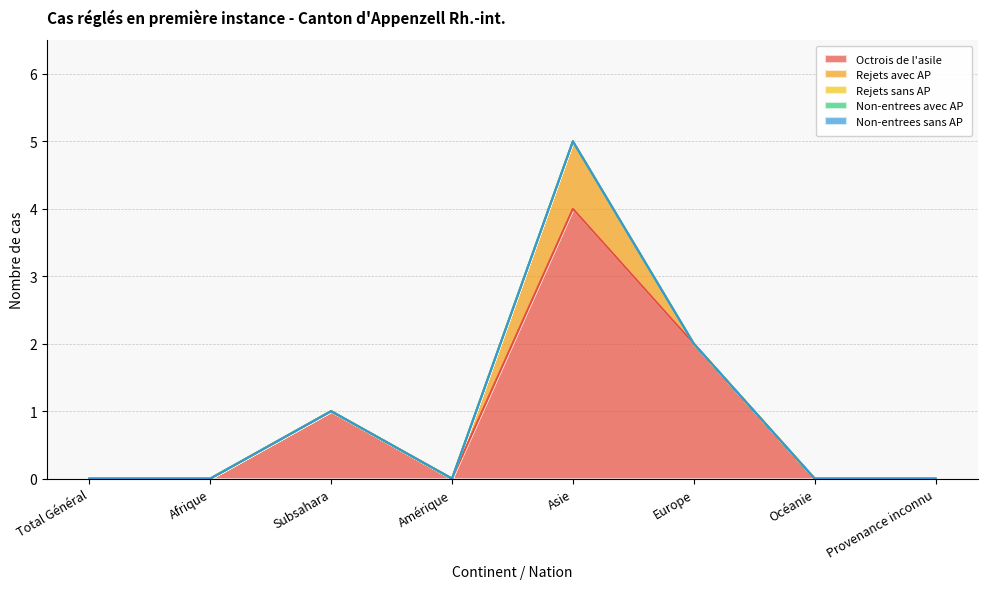

Reading left to right, extract all data points from this chart.

Octrois de l'asile: 0	0	1	0	4	2	0	0
Rejets avec AP: 0	0	0	0	1	0	0	0
Rejets sans AP: 0	0	0	0	0	0	0	0
Non-entrees avec AP: 0	0	0	0	0	0	0	0
Non-entrees sans AP: 0	0	0	0	0	0	0	0